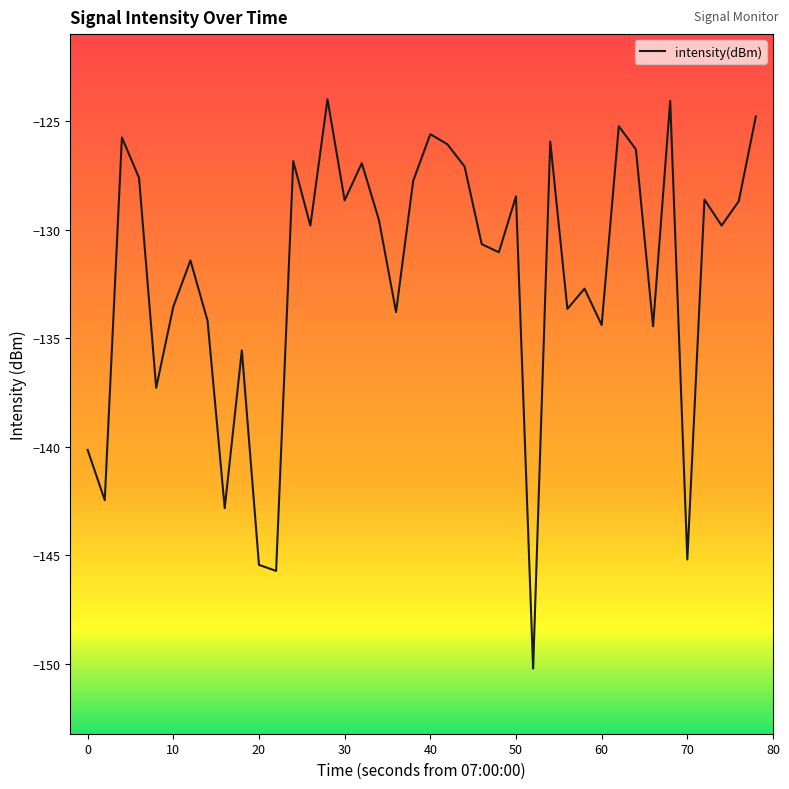

What is the difference between the maximum and minimum values?

26.2